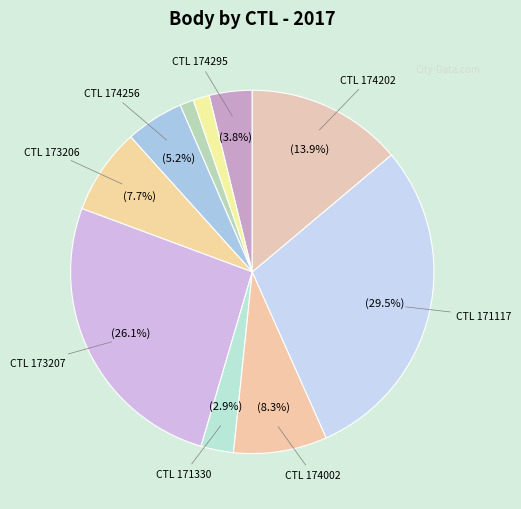

How many slices are in this pie chart?

10